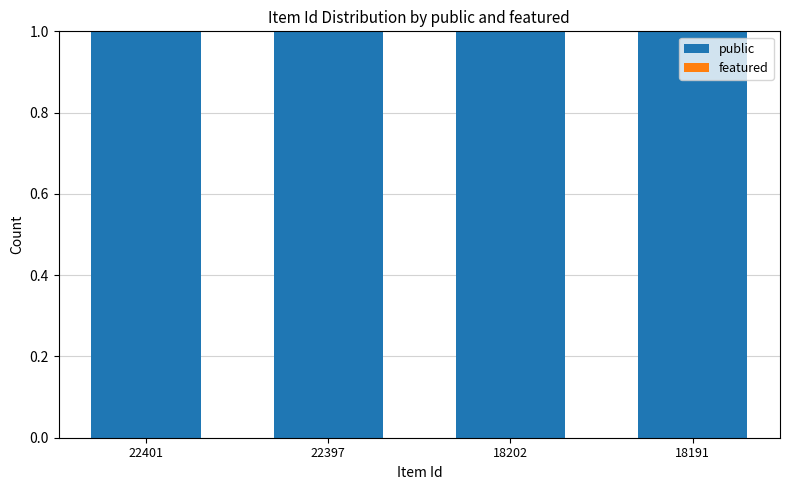

Reading left to right, list all the values displayed in this chart.

public: 22401=1	22397=1	18202=1	18191=1
featured: 22401=0	22397=0	18202=0	18191=0